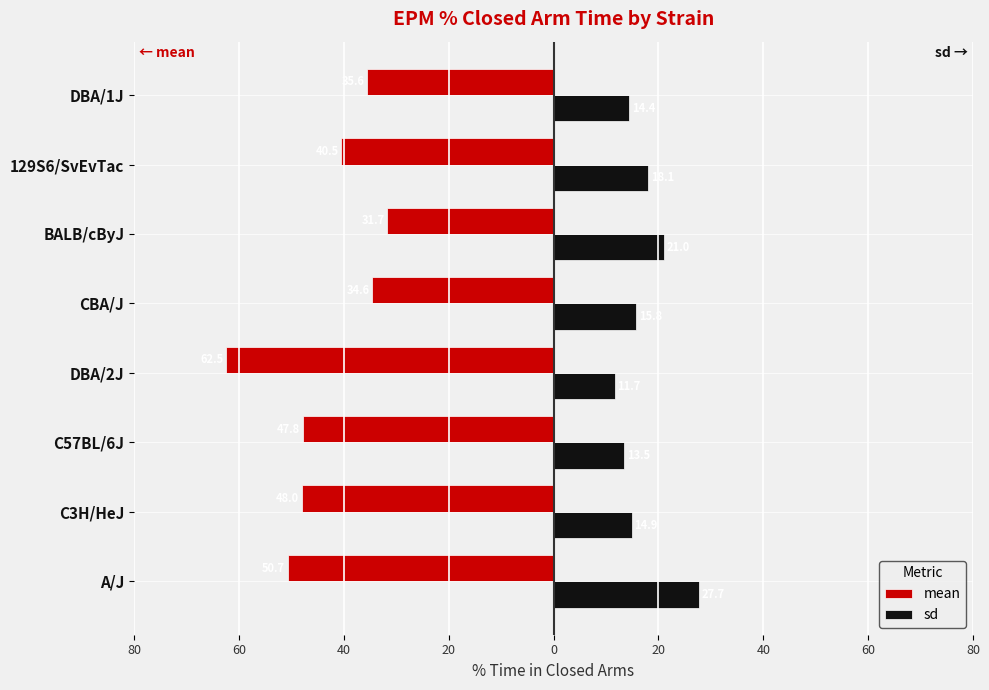

Reading left to right, what are all the values shown in this chart?

mean: -50.7	-48.0	-47.8	-62.5	-34.6	-31.7	-40.5	-35.6
sd: 27.7	14.9	13.5	11.7	15.8	21.0	18.1	14.4